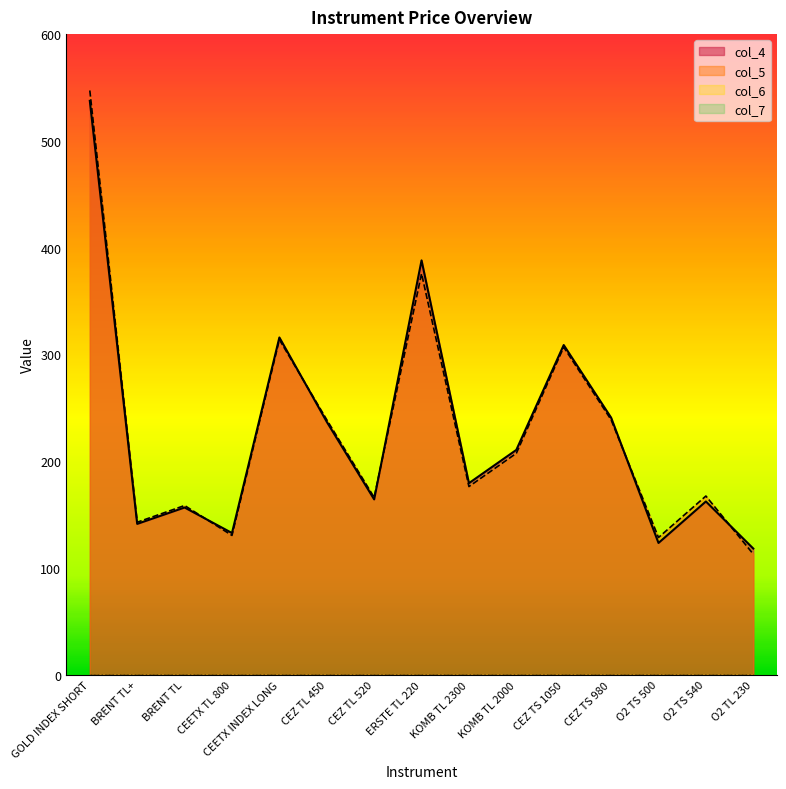

Rank the series by their average value, from highest to lowest.

col_4, col_5